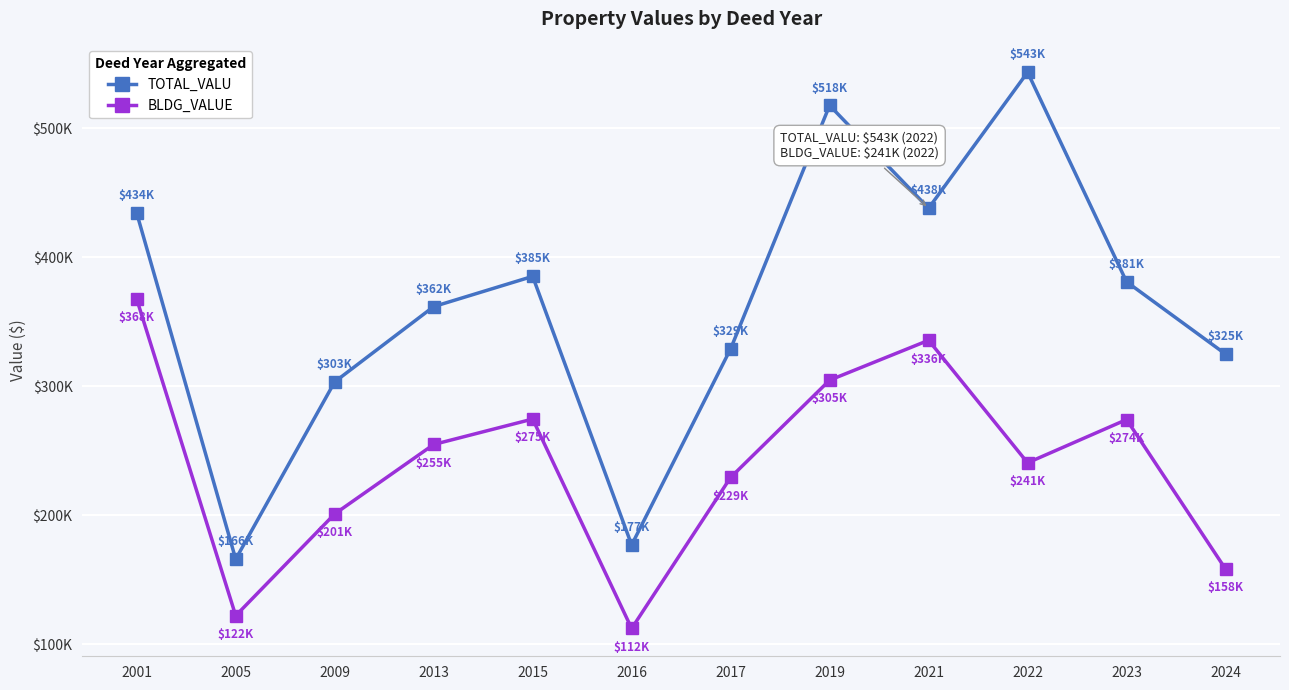

List the series in order of their overall mean, lowest first.

BLDG_VALUE, TOTAL_VALU